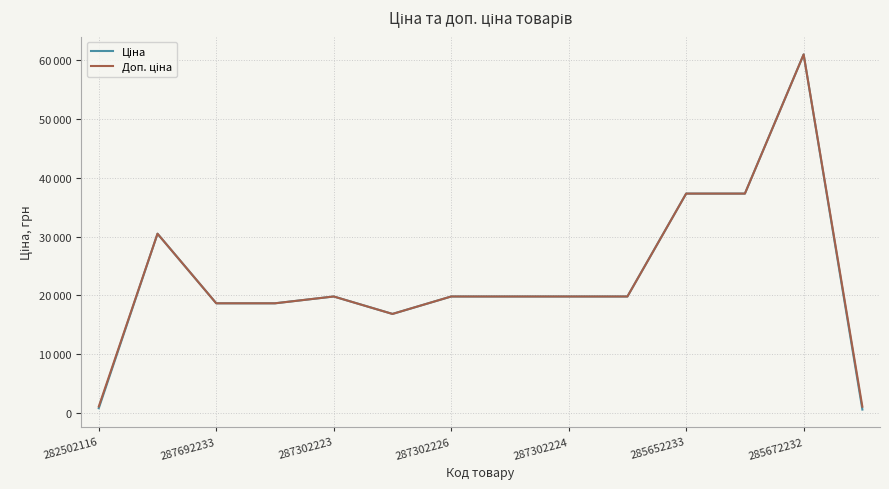

True or false: Ціна and Доп. ціна intersect in this chart.

False